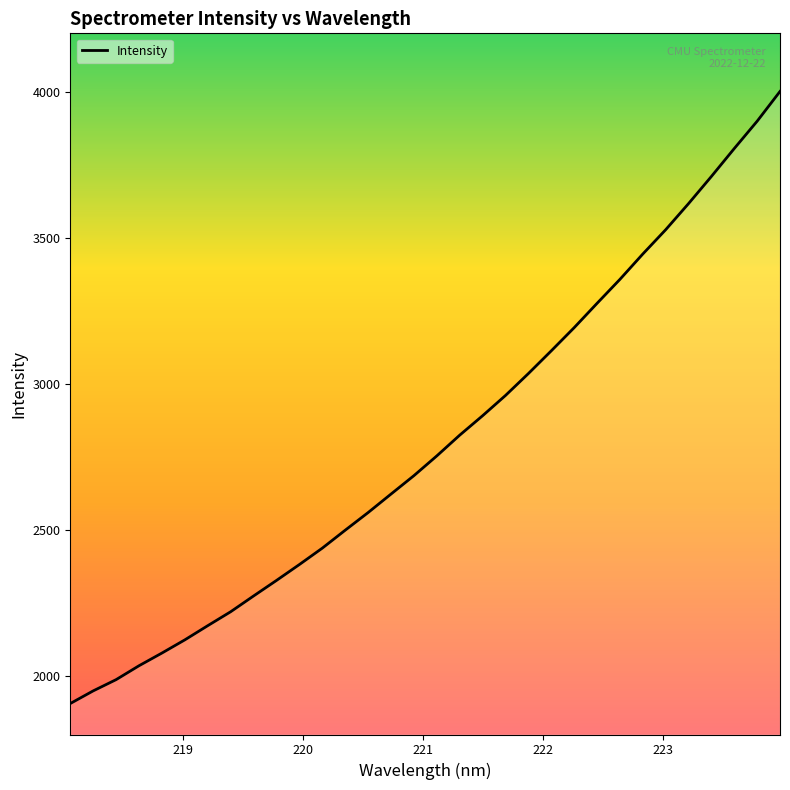

What is the greatest value displayed?

4001.1